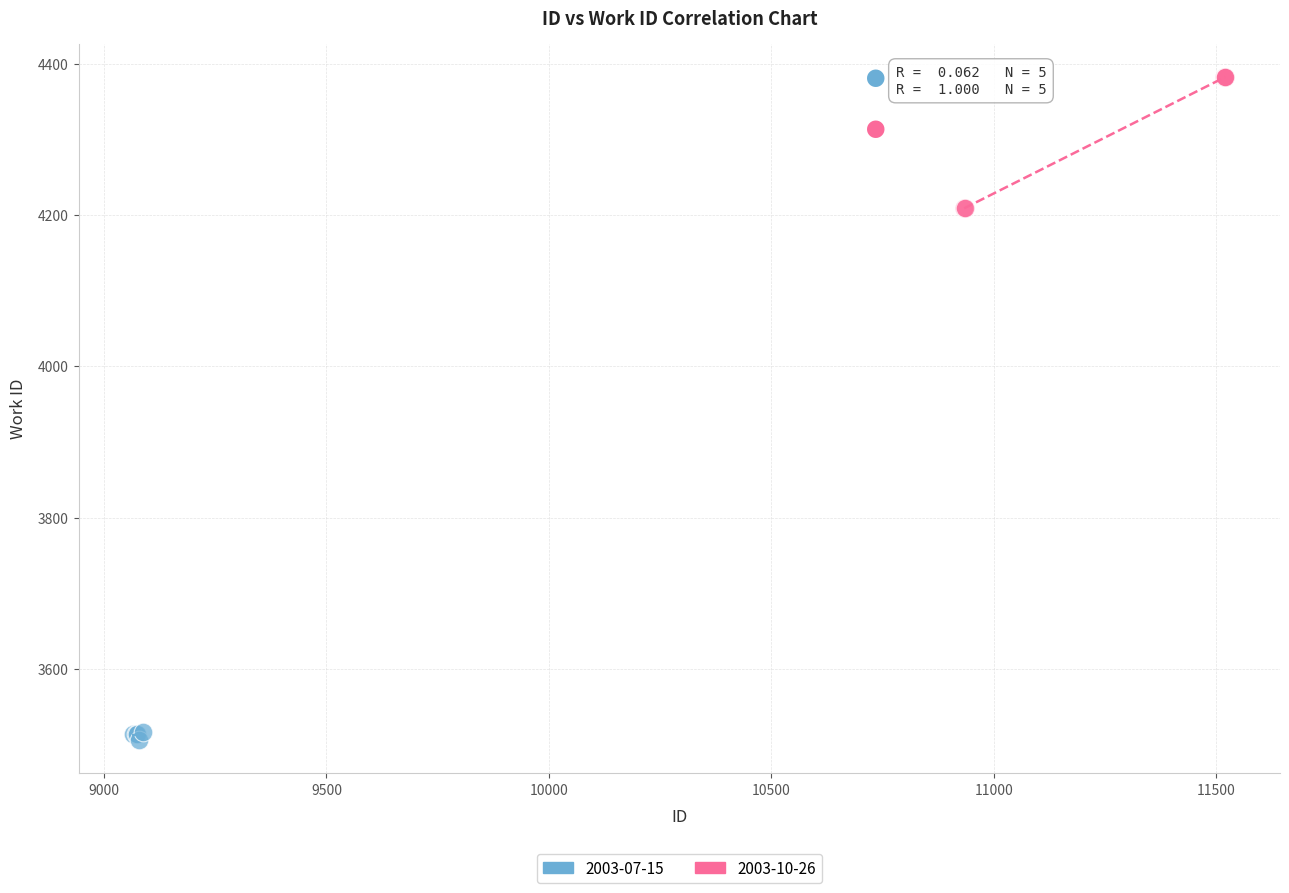

Which series contains the lowest Y value?

2003-07-15